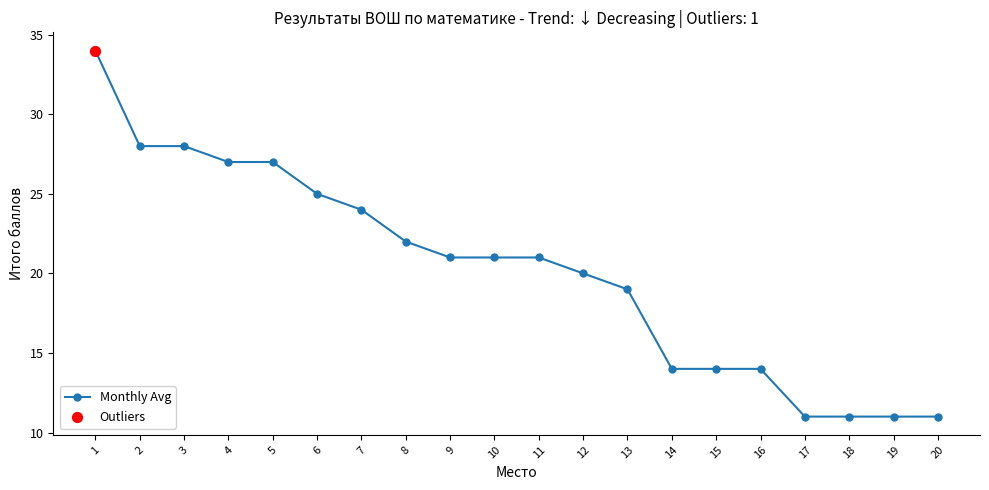

What is the change in value from 6 to 18?

-14